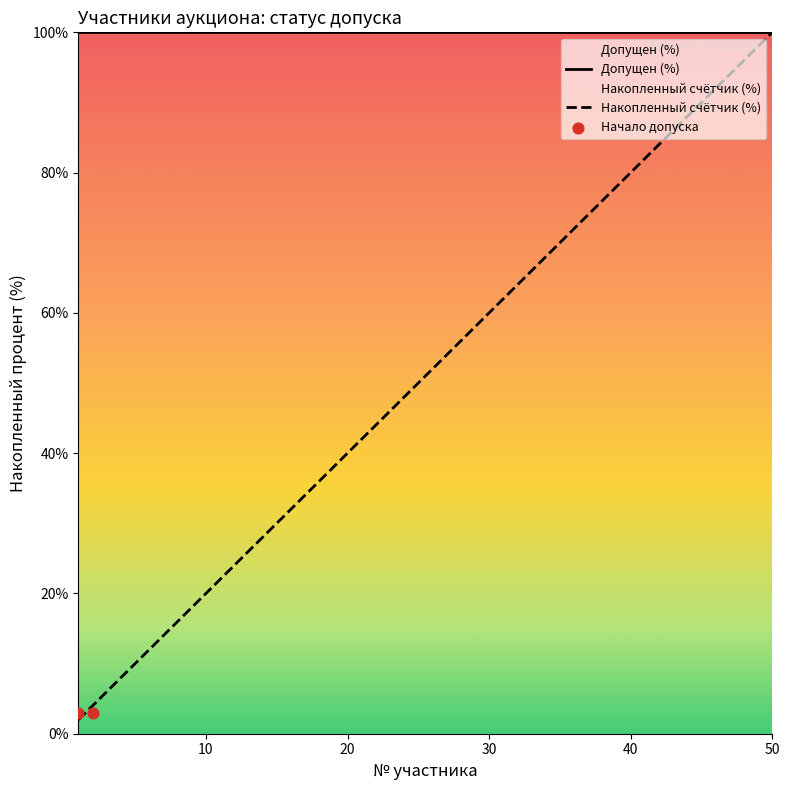

The value of Накопленный счётчик (%) at 40 is 80.0. True or false?

True